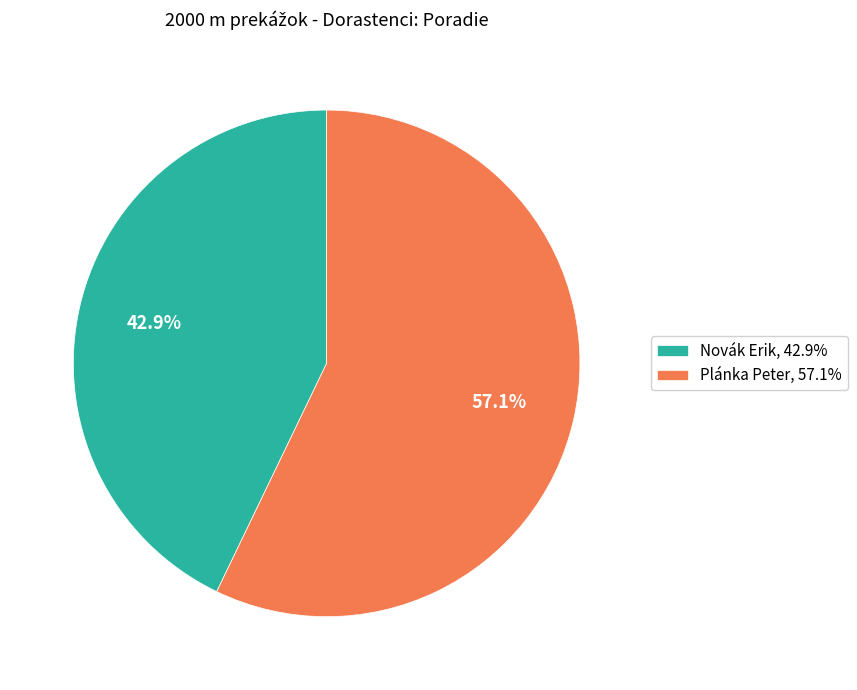

Is there a majority slice in this chart?

Yes